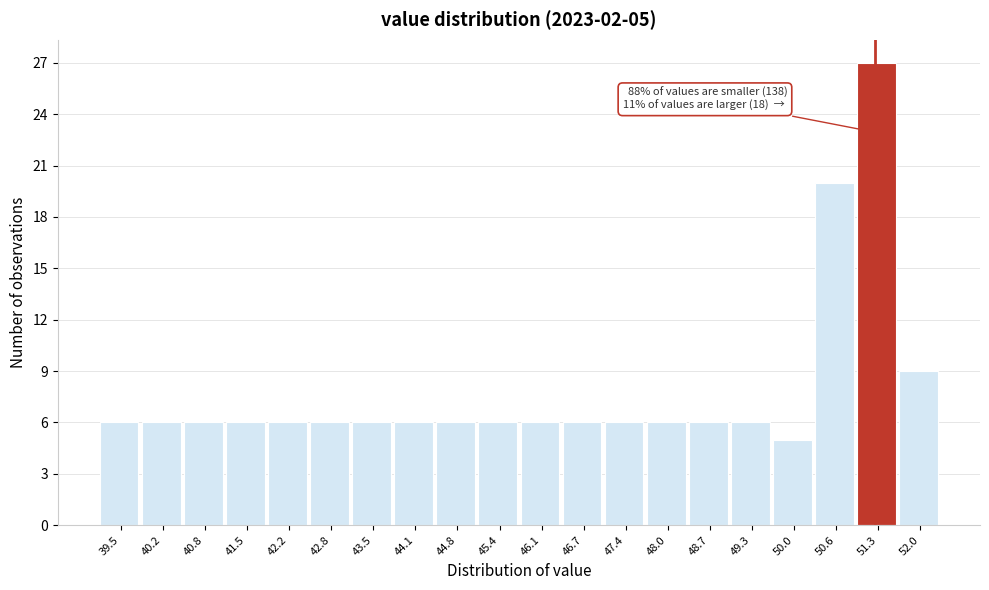

Over which range of the x-axis is the bar tallest?

51.0 to 51.6